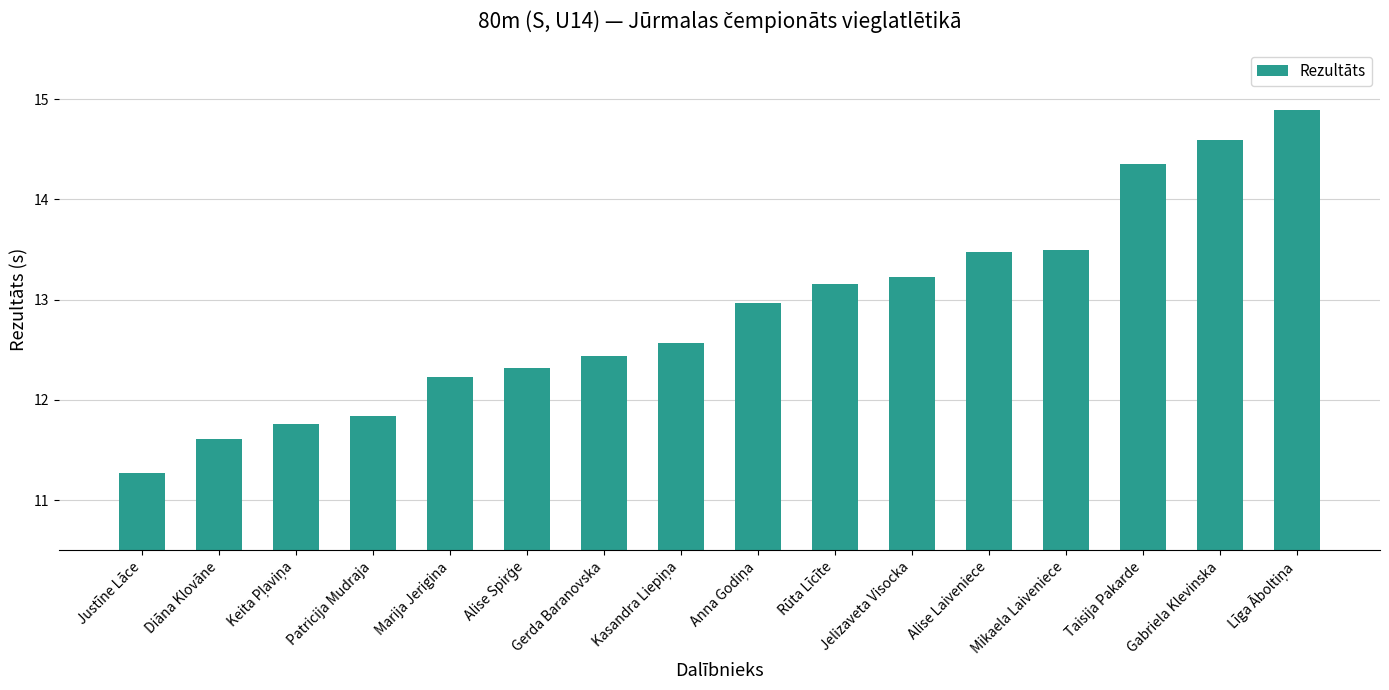

Between Justīne Lāce and Rūta Līcīte, which is larger?

Rūta Līcīte